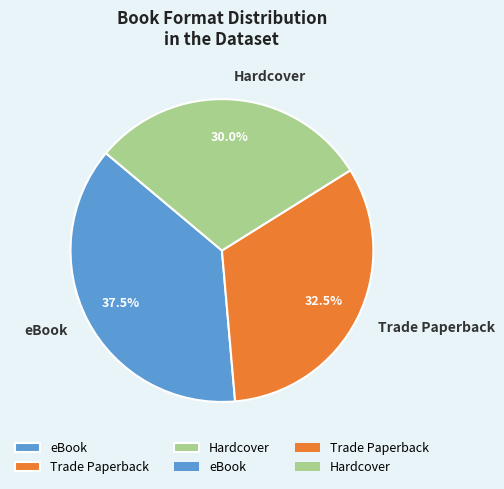

Rank the categories by value from highest to lowest.

eBook, Trade Paperback, Hardcover